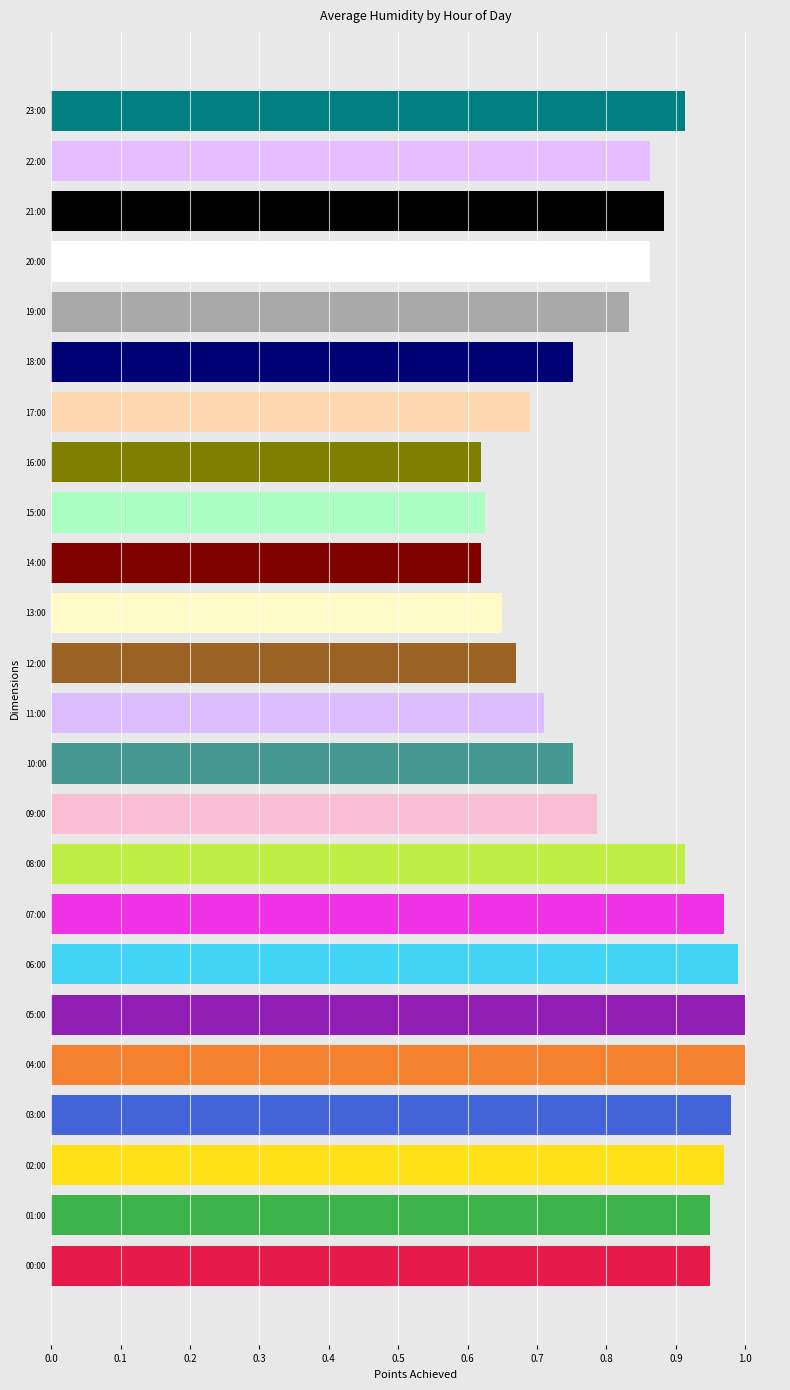

What is the sum of the values at 07:00 and 08:00?

1.9